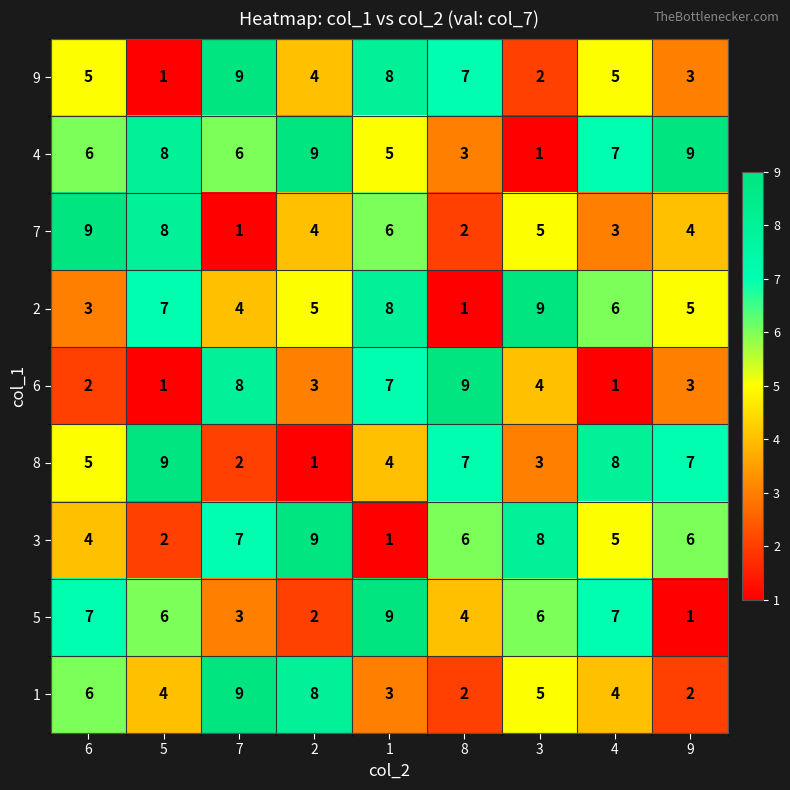

At which label does 4 reach its minimum?

3